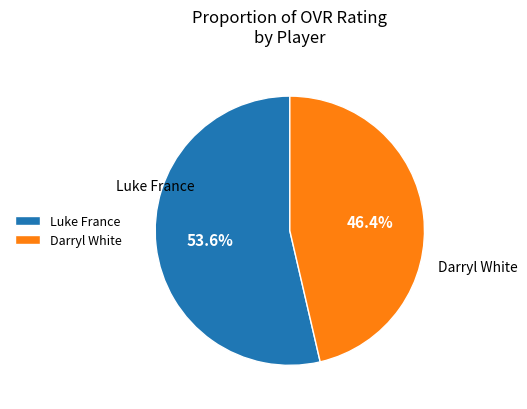

How many segments does this pie chart have?

2